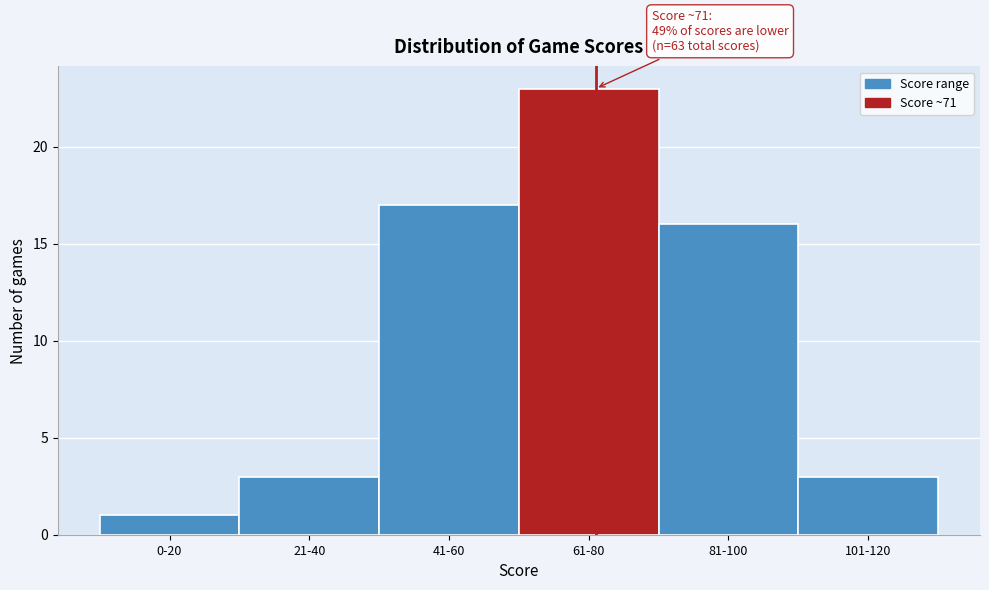

Reading right to left, extract all data points from this chart.

101-120=3	81-100=16	61-80=23	41-60=17	21-40=3	0-20=1